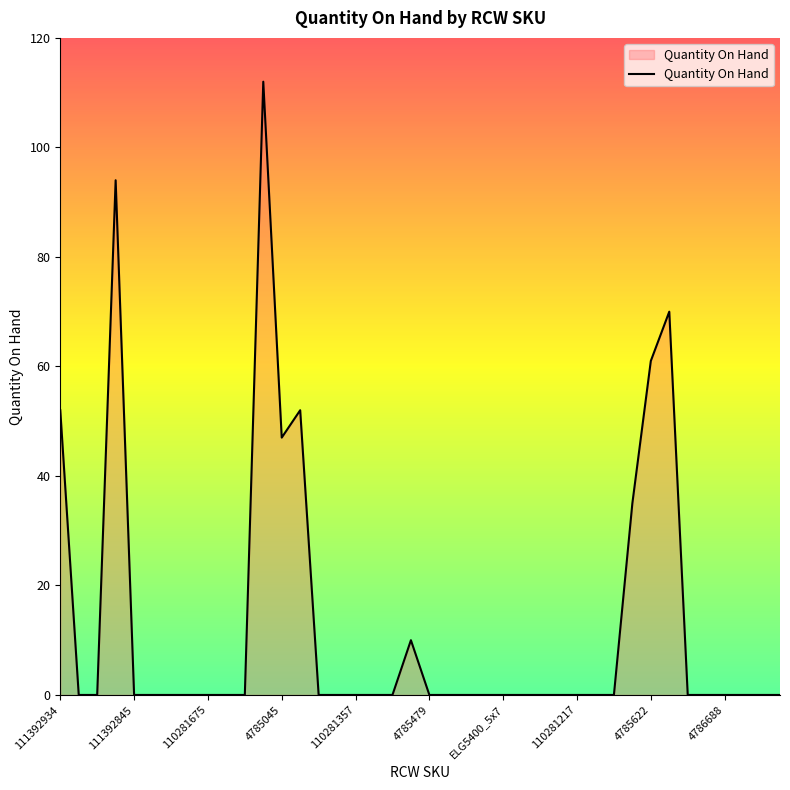

What is the greatest value displayed?

112